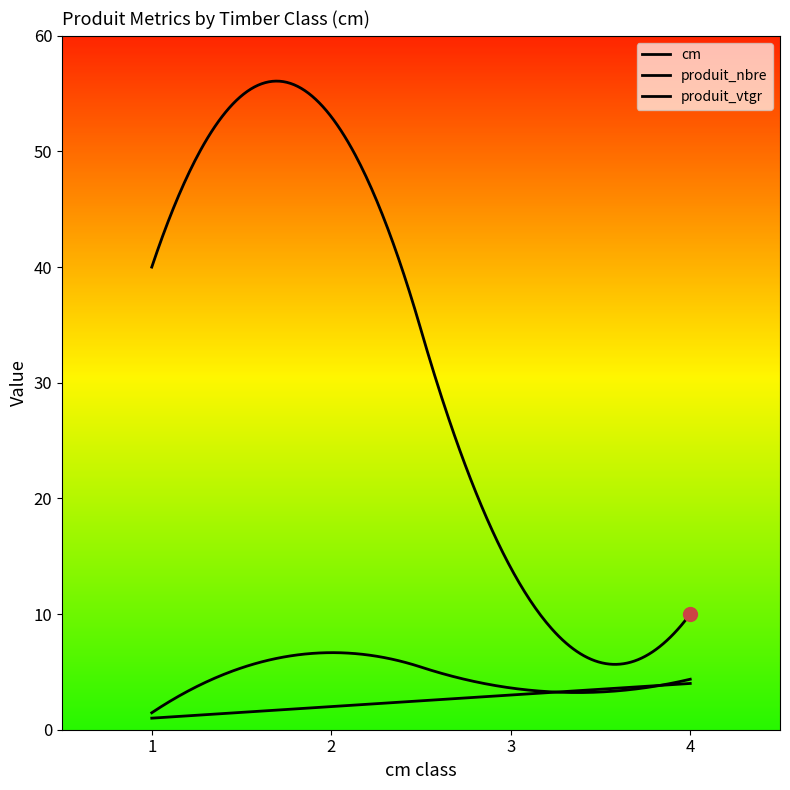

Which category has the highest value in the produit_nbre series?

cm=2